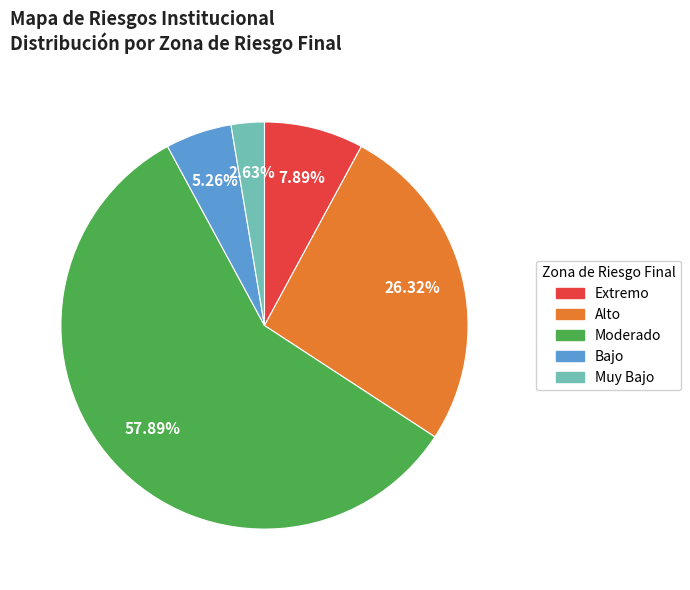

True or false: Muy Bajo accounts for 3% of the total.

True